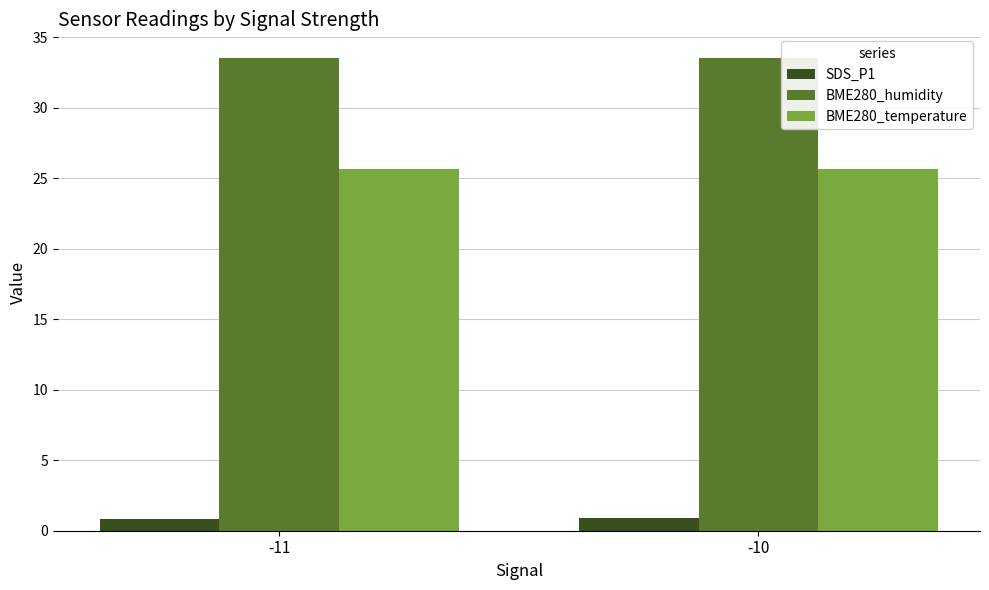

List the series in order of their overall mean, lowest first.

SDS_P1, BME280_temperature, BME280_humidity